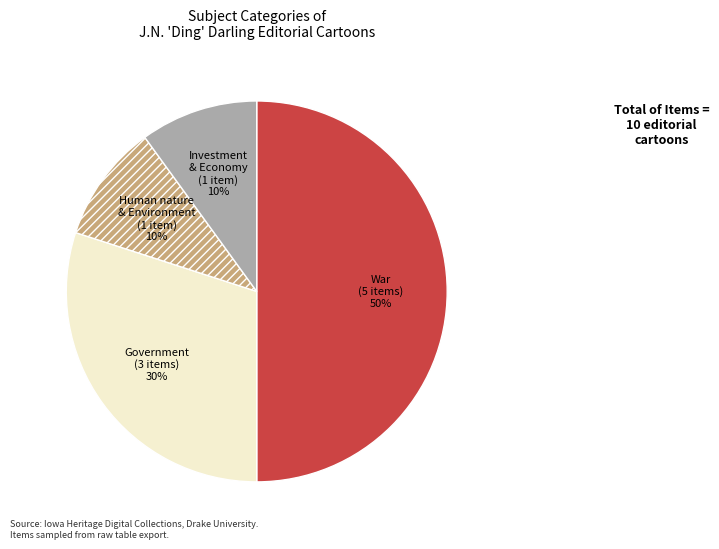

To the nearest percent, what is the combined percentage of War and Human nature & Environment?

60%